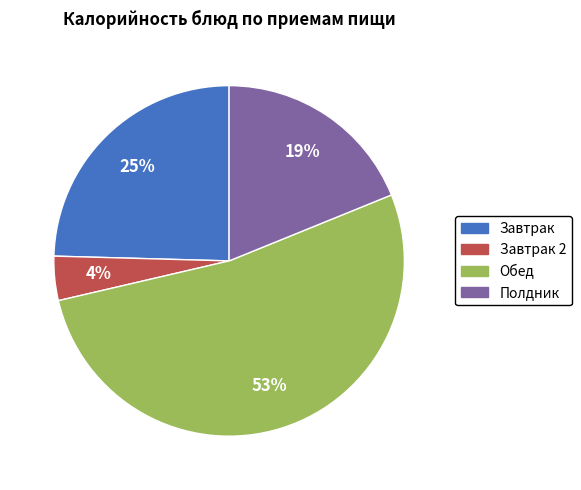

How many slices are in this pie chart?

4